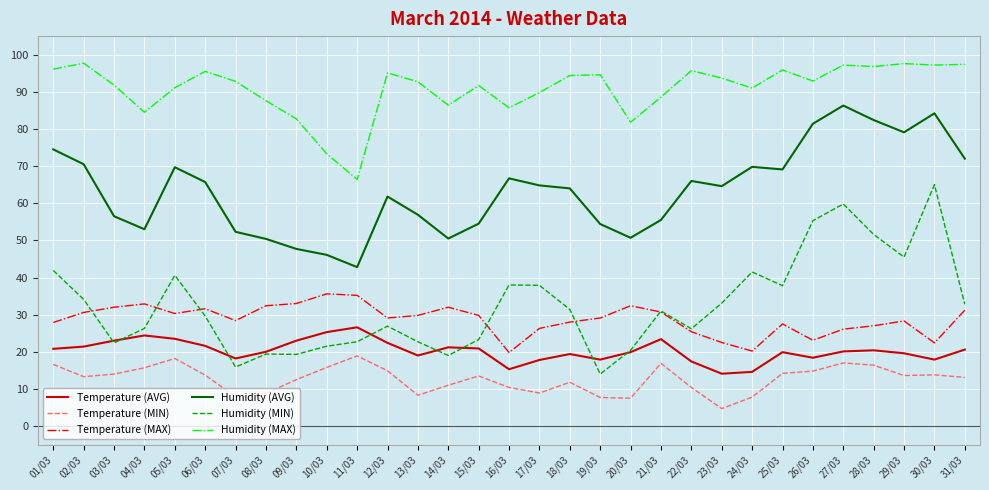

In Humidity (AVG), how many points are higher than both neighbors (excluding endpoints)?

7